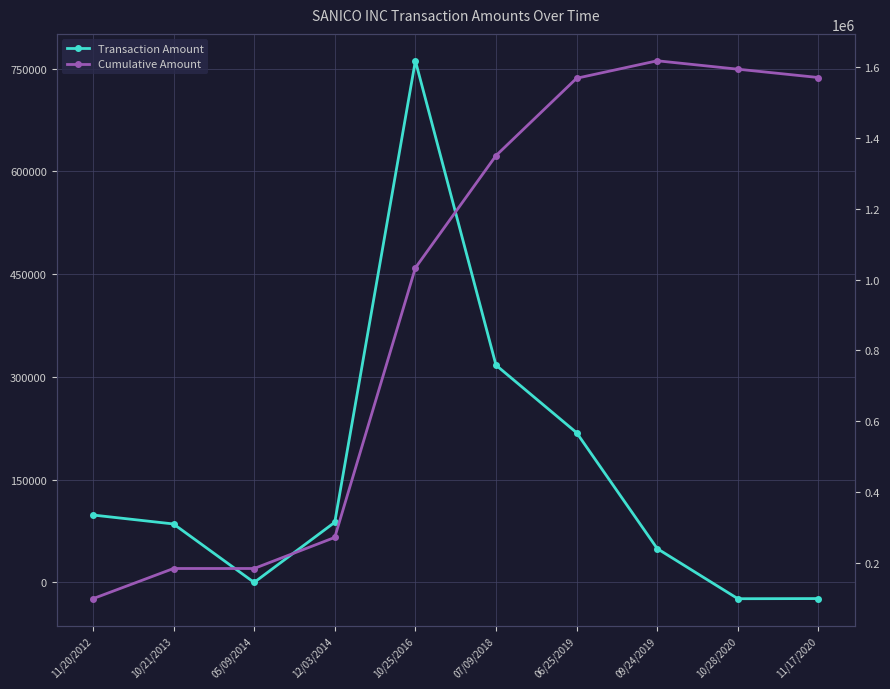

Which series has the largest total across all categories?

Cumulative Amount